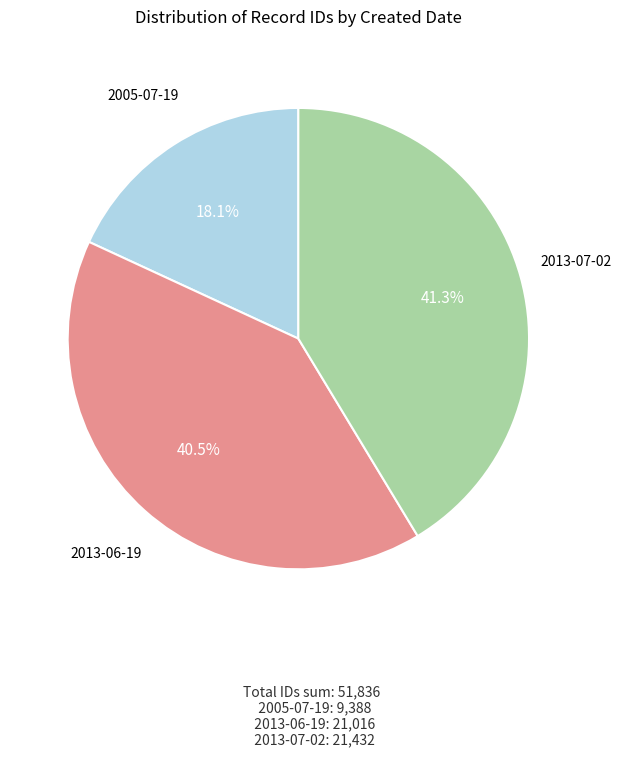

Count the number of slices in the pie.

3